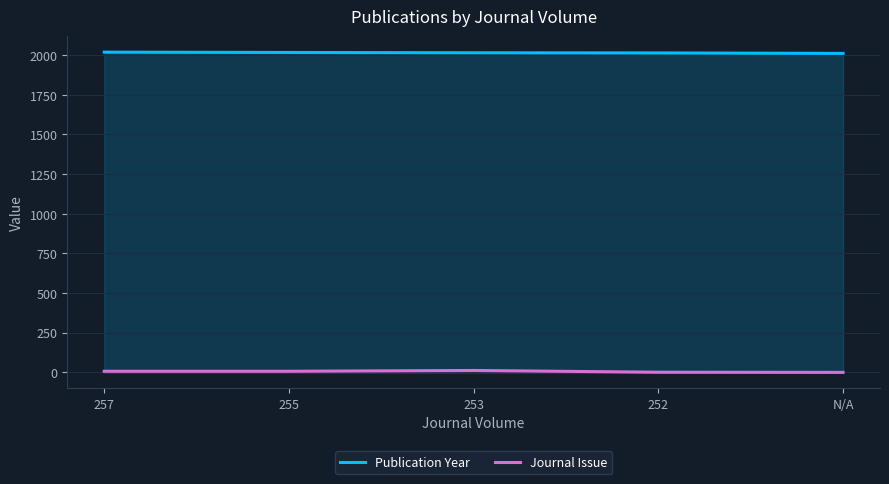

Reading left to right, transcribe all the data shown in this chart.

Publication Year: 257=2019	255=2017	253=2015	252=2014	N/A=2011
Journal Issue: 257=7	255=7	253=12	252=1	N/A=0